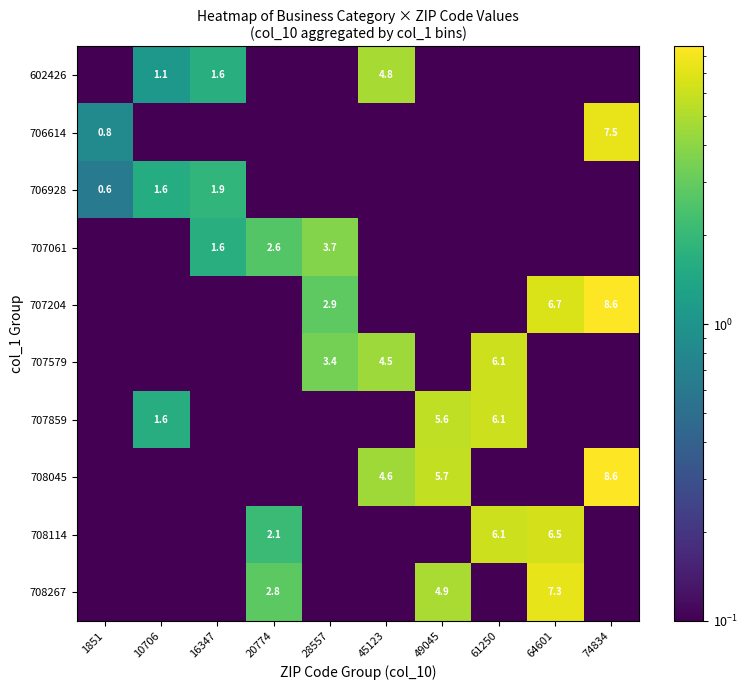

True or false: 602426 has a value of 1.1 at 10706.

True